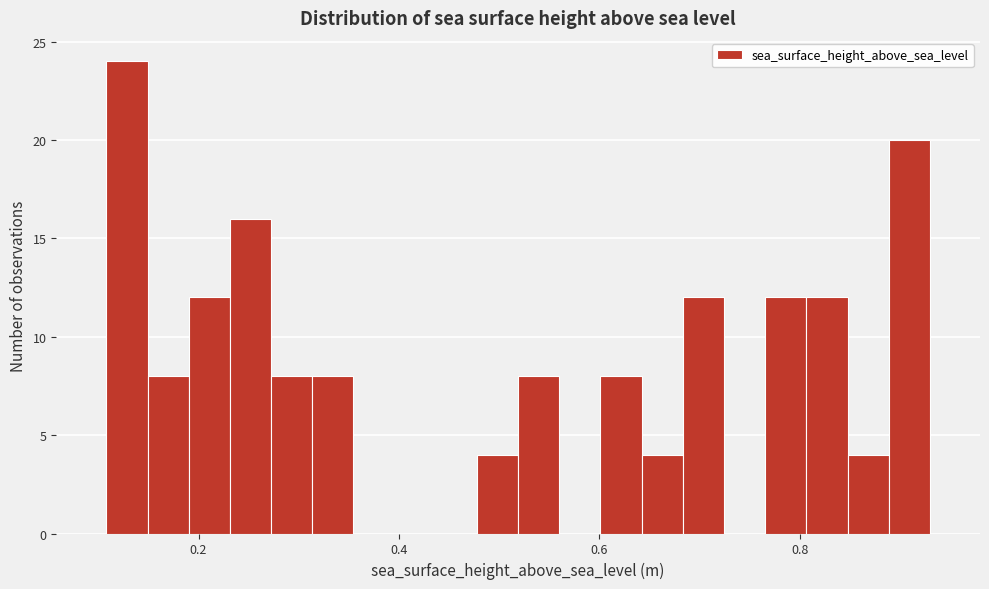

Around what value on the x-axis is the tallest bar? Give the approximate position of its centre, as read against the axis.

0.12